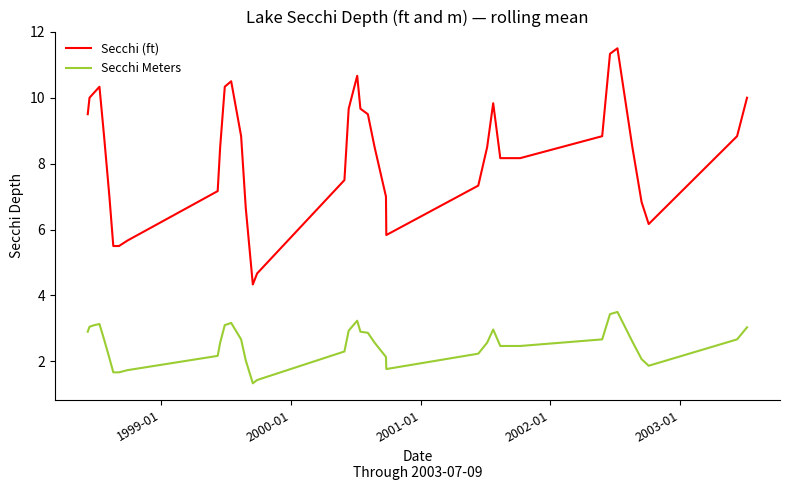

True or false: Secchi Meters and Secchi (ft) intersect in this chart.

False